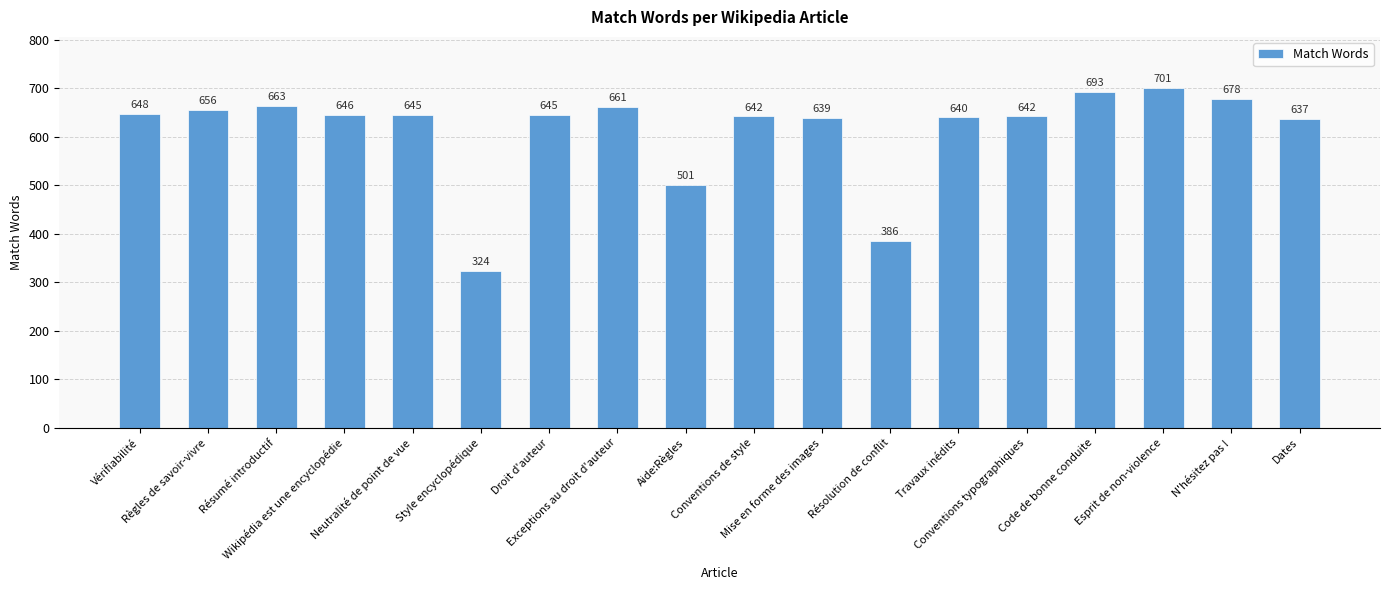

What is the value of the 7th bar from the left?

645